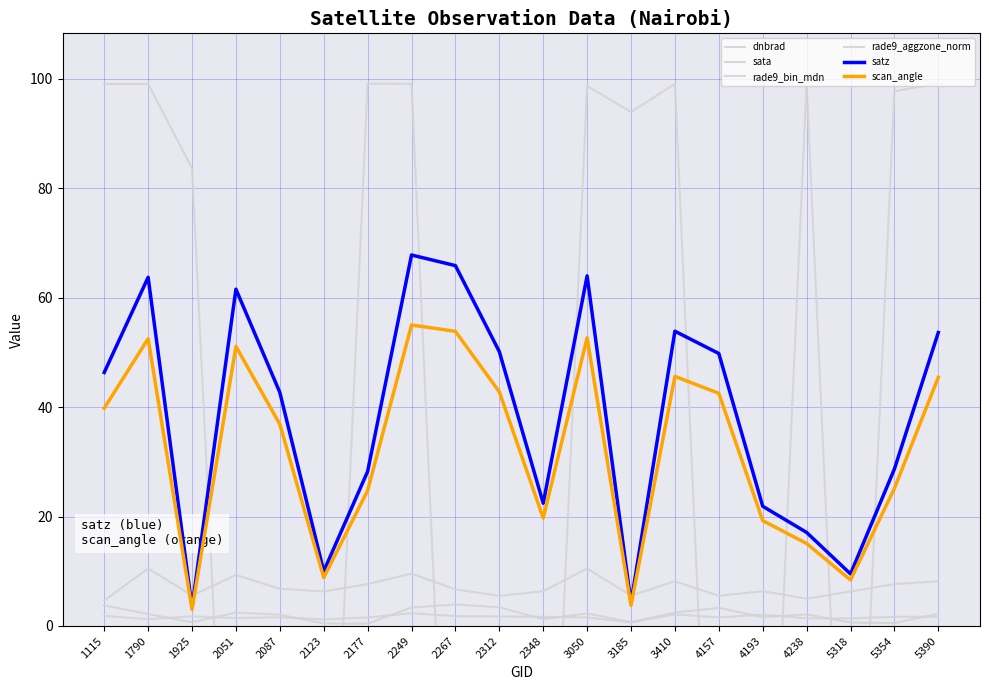

What are all the series names shown in the legend?

dnbrad, sata, rade9_bin_mdn, rade9_aggzone_norm, satz, scan_angle